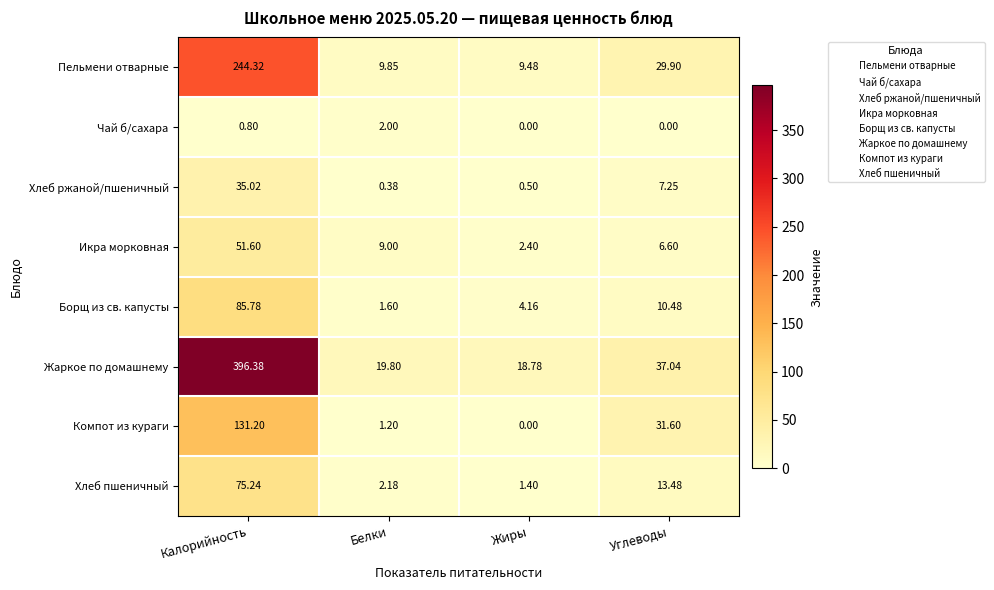

Rank the series by their maximum value, from lowest to highest.

Чай б/сахара, Хлеб ржаной/пшеничный, Икра морковная, Хлеб пшеничный, Борщ из св. капусты, Компот из кураги, Пельмени отварные, Жаркое по домашнему